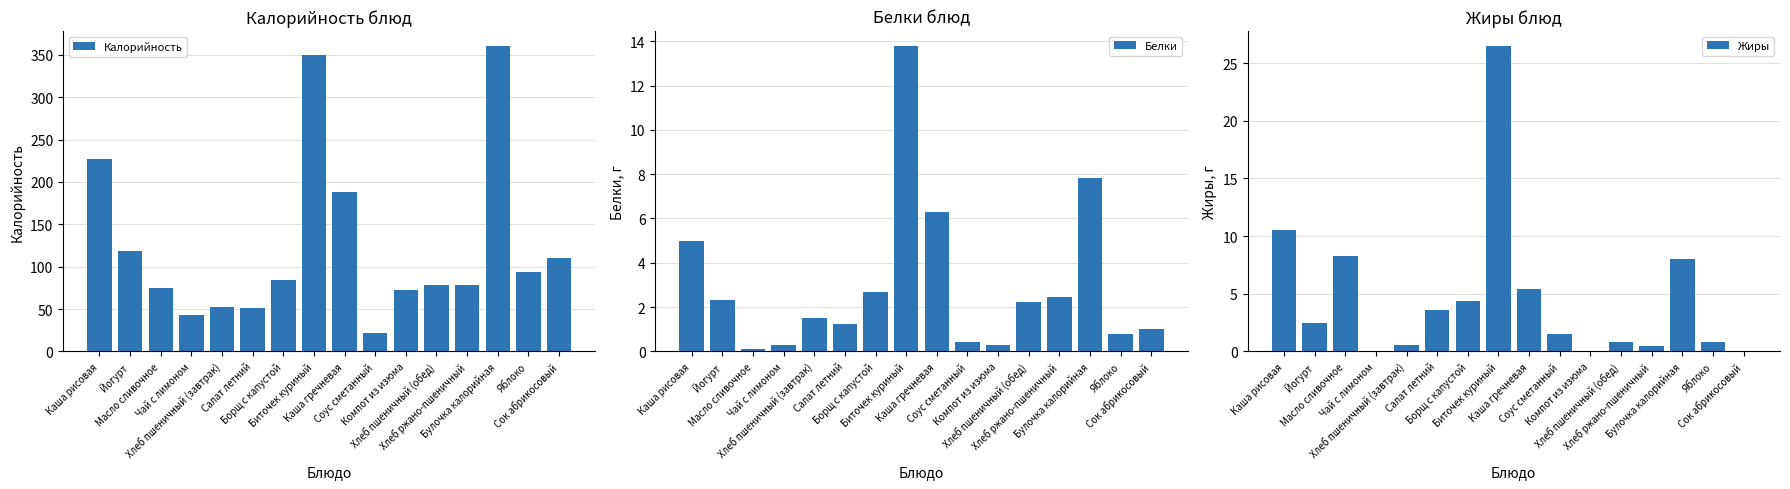

List the series in order of their peak value, highest first.

Калорийность, Жиры, Белки